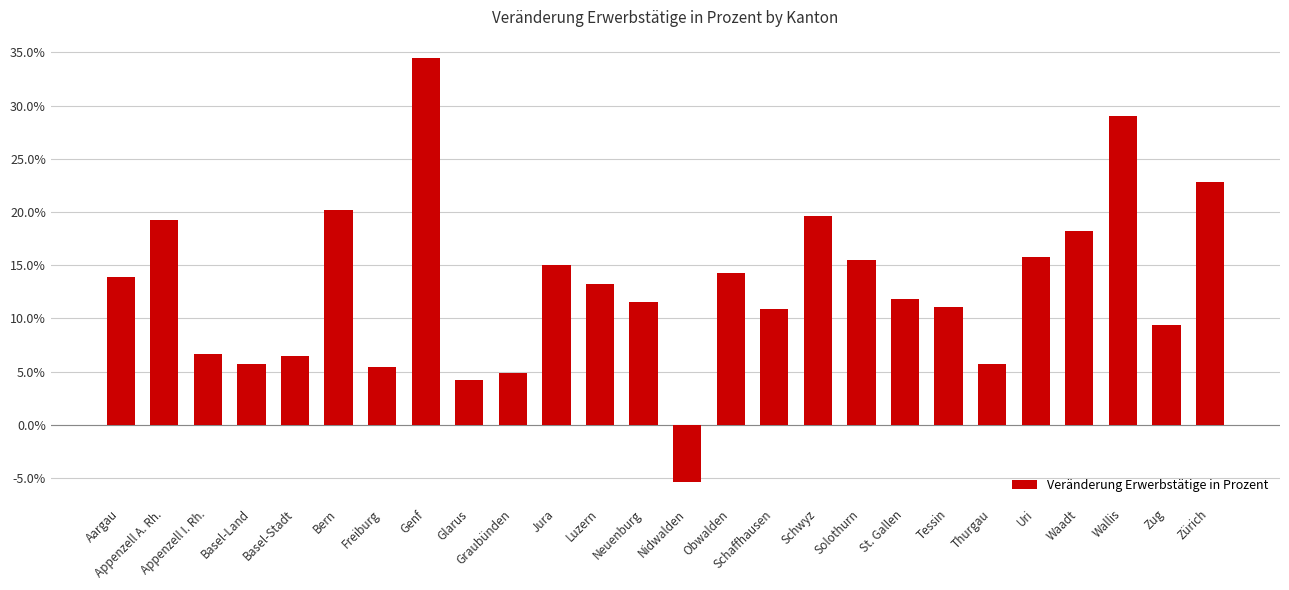

Are the bars horizontal?

No